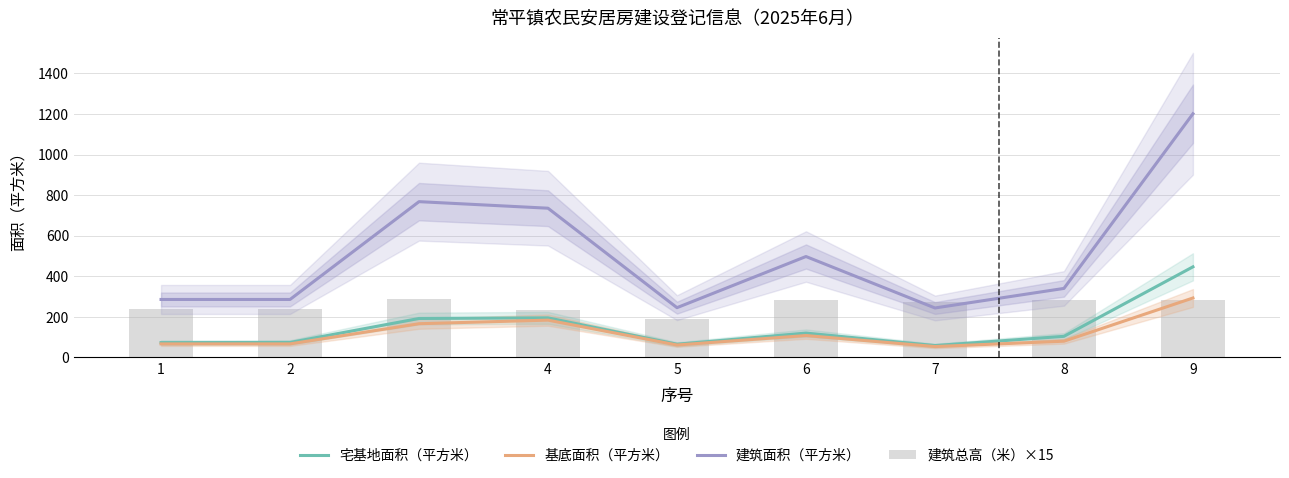

List the labels in order of 宅基地面积（平方米） value, smallest first.

7, 5, 1, 2, 8, 6, 3, 4, 9